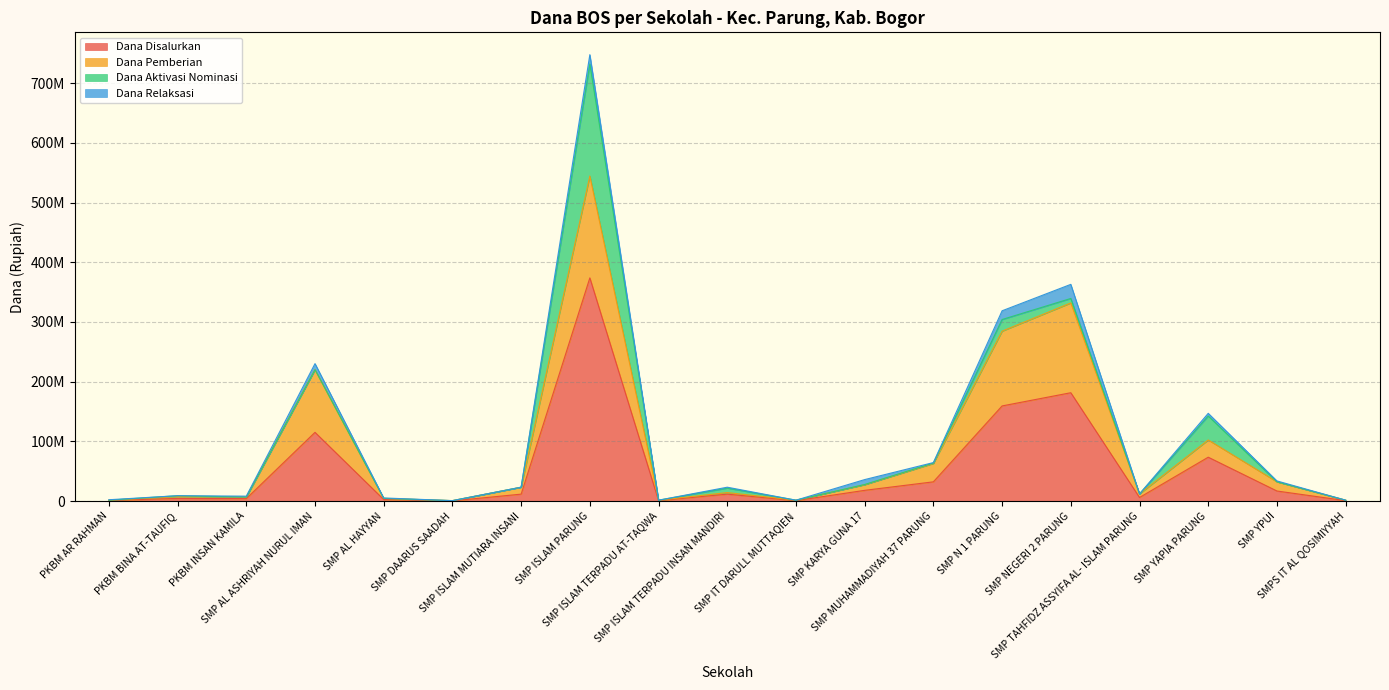

What is the value of the Dana Pemberian point at the 3rd from the left?

2625000